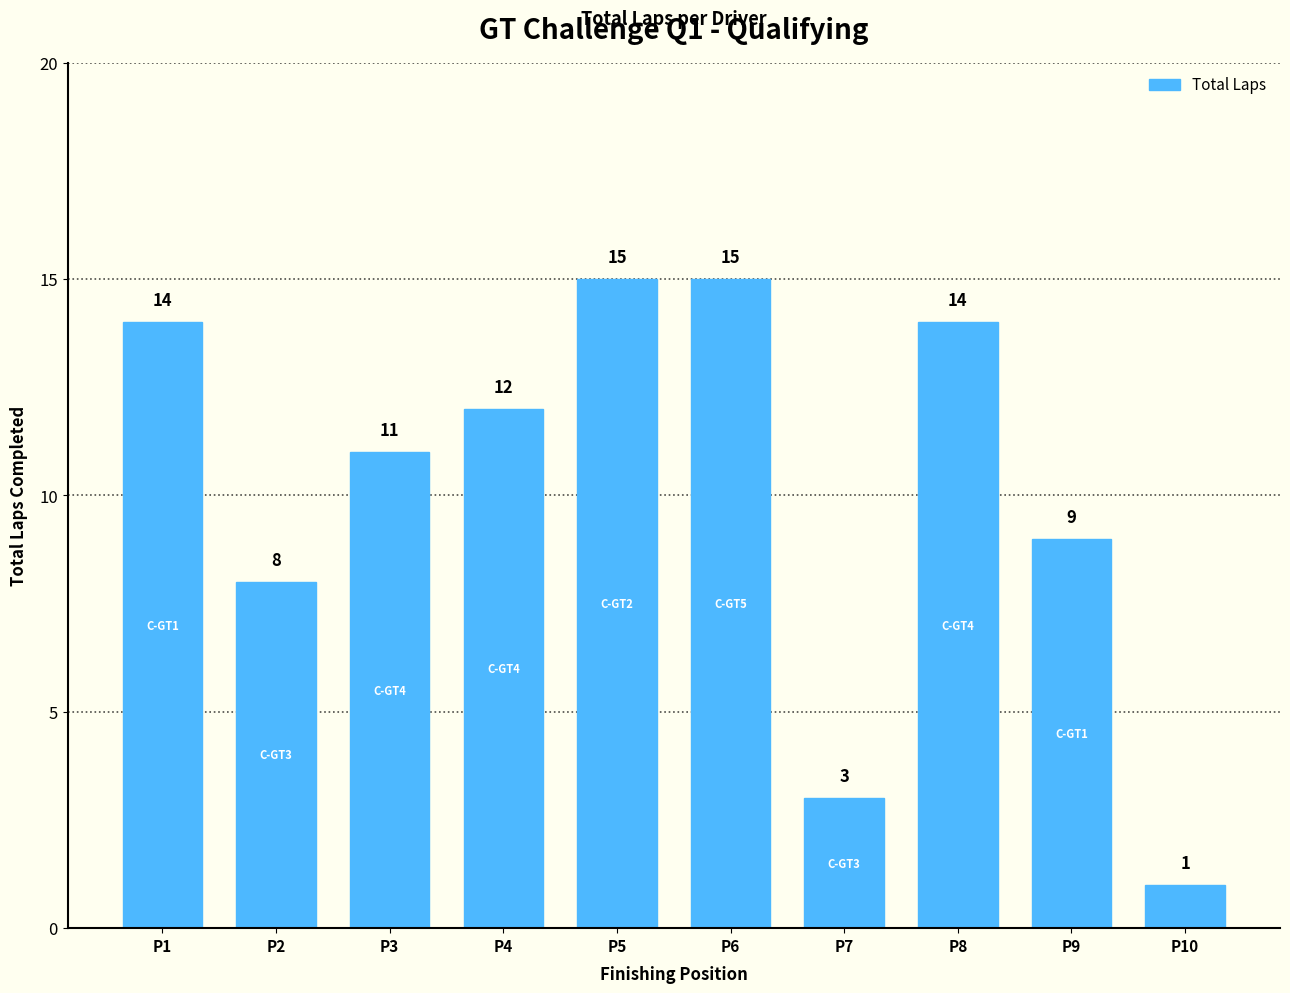

Approximately how many times larger is the value at P8 compared to P4?

1.2